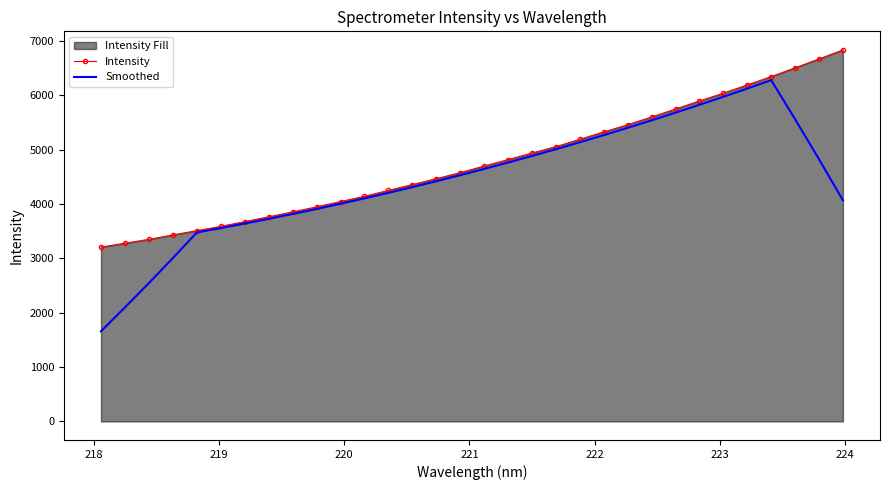

Rank the series by their maximum value, from lowest to highest.

Smoothed, Intensity